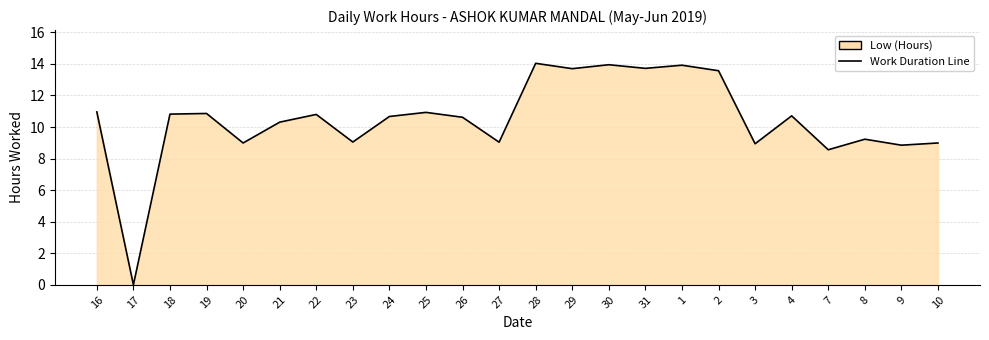

What is the change in value from 17 to 4?

+10.7